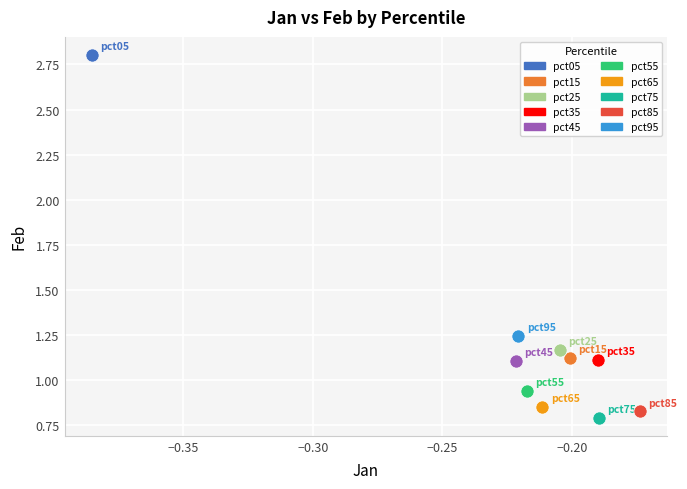

Which series reaches the minimum Y coordinate?

pct75